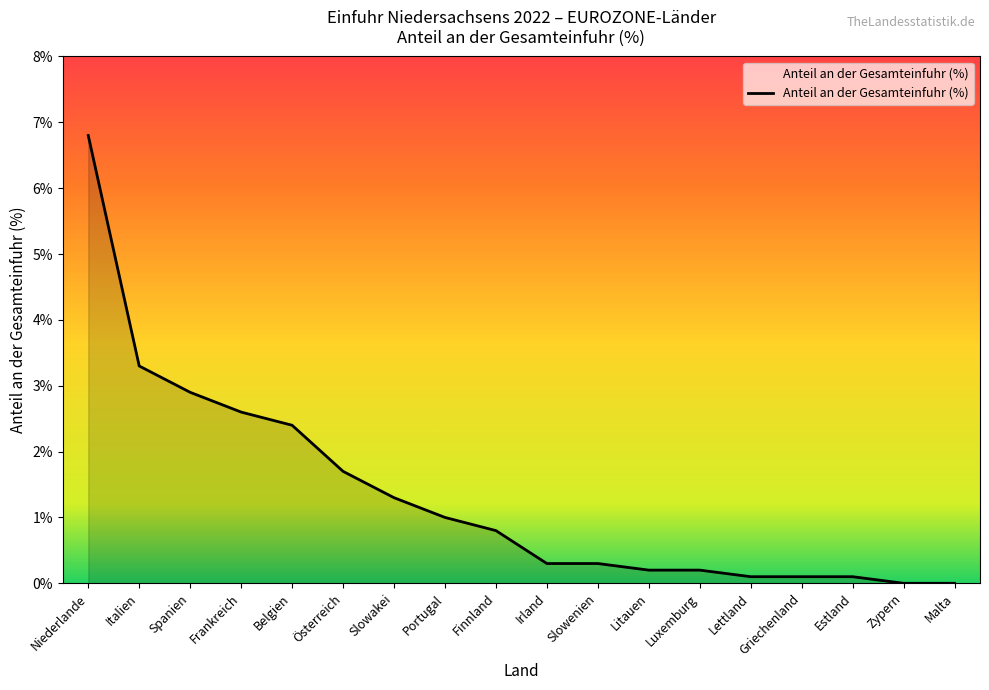

Between Spanien and Litauen, which is larger?

Spanien